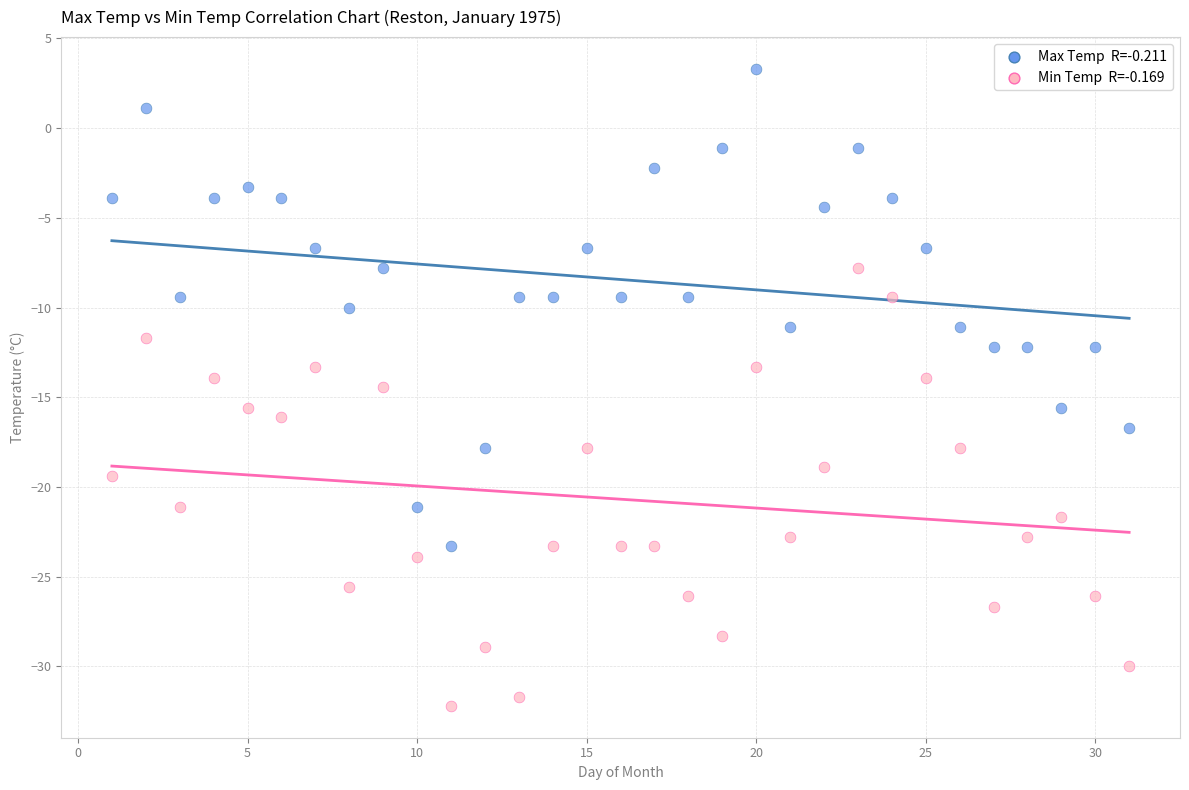

Across all data points, what is the range of X values (max minus min)?

30.0